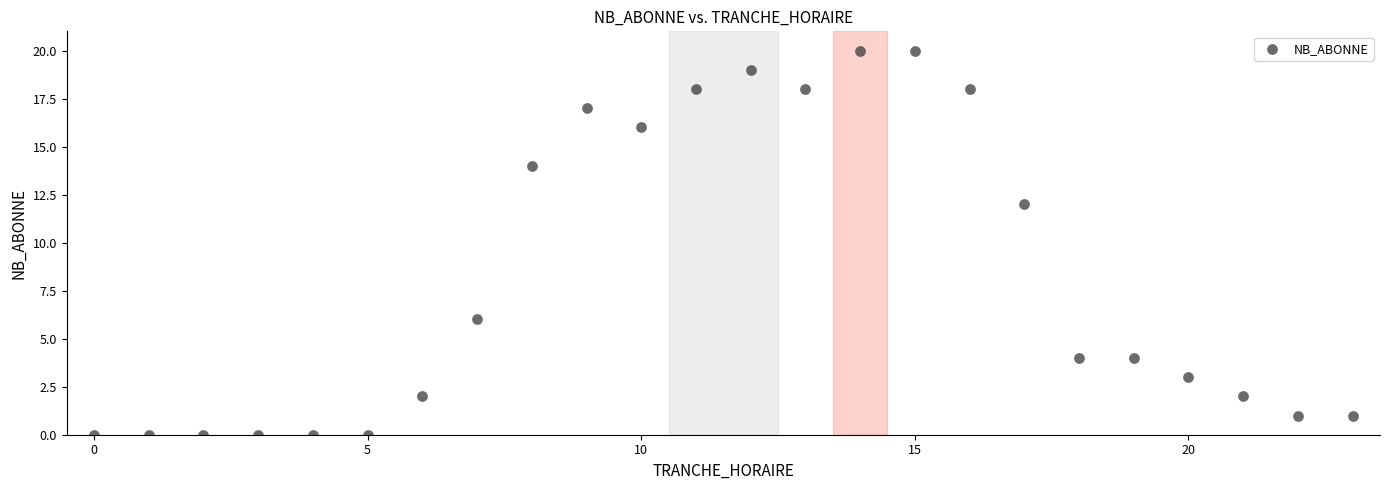

What Y value in the scatter plot is closest to 10?

12